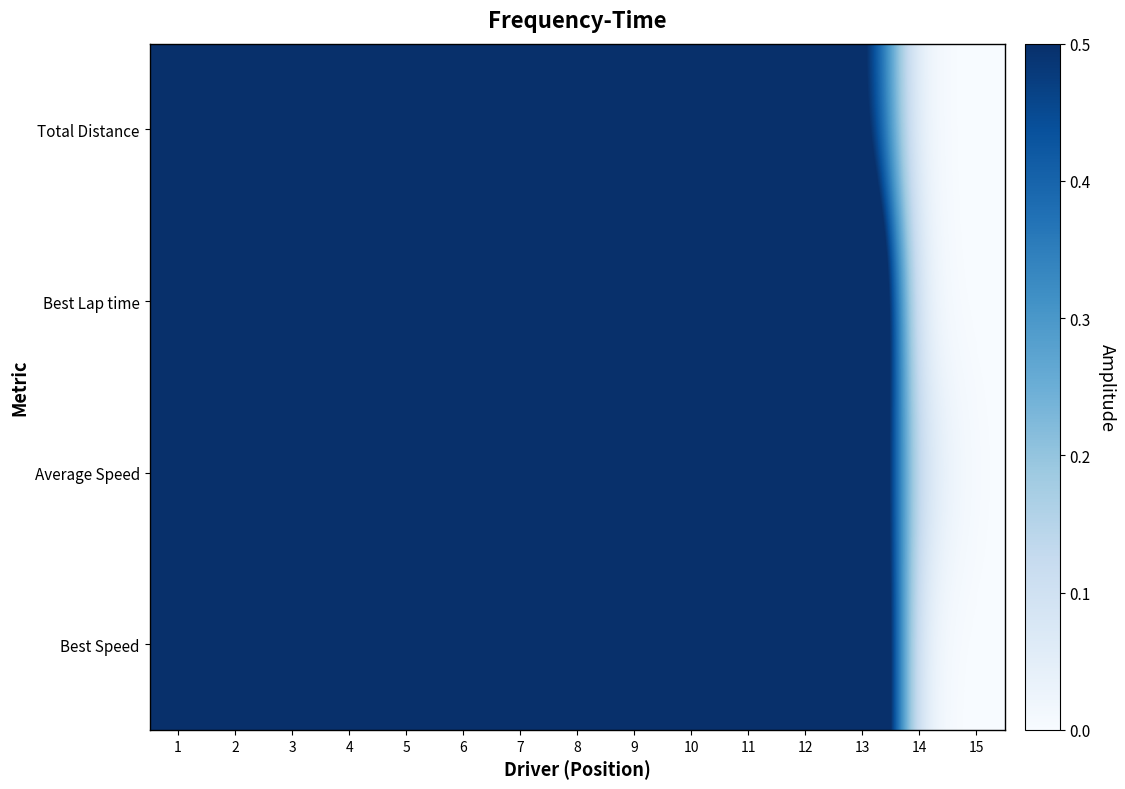

Reading right to left, list all the values displayed in this chart.

Best Speed: 15=0.0	14=0.0	13=1.0	12=0.9	11=1.0	10=1.0	9=1.0	8=1.0	7=1.0	6=1.0	5=1.0	4=1.0	3=1.0	2=1.0	1=1.0
Average Speed: 15=0.0	14=0.1	13=0.9	12=0.7	11=0.8	10=0.9	9=0.9	8=1.0	7=1.0	6=1.0	5=1.0	4=1.0	3=1.0	2=1.0	1=1.0
Best Lap time: 15=0.0	14=0.0	13=1.0	12=1.0	11=1.0	10=1.0	9=1.0	8=1.0	7=0.9	6=0.9	5=0.9	4=0.9	3=0.9	2=0.9	1=0.9
Total Distance: 15=0.0	14=0.0	13=0.5	12=0.9	11=1.0	10=1.0	9=1.0	8=1.0	7=1.0	6=1.0	5=1.0	4=1.0	3=1.0	2=1.0	1=1.0